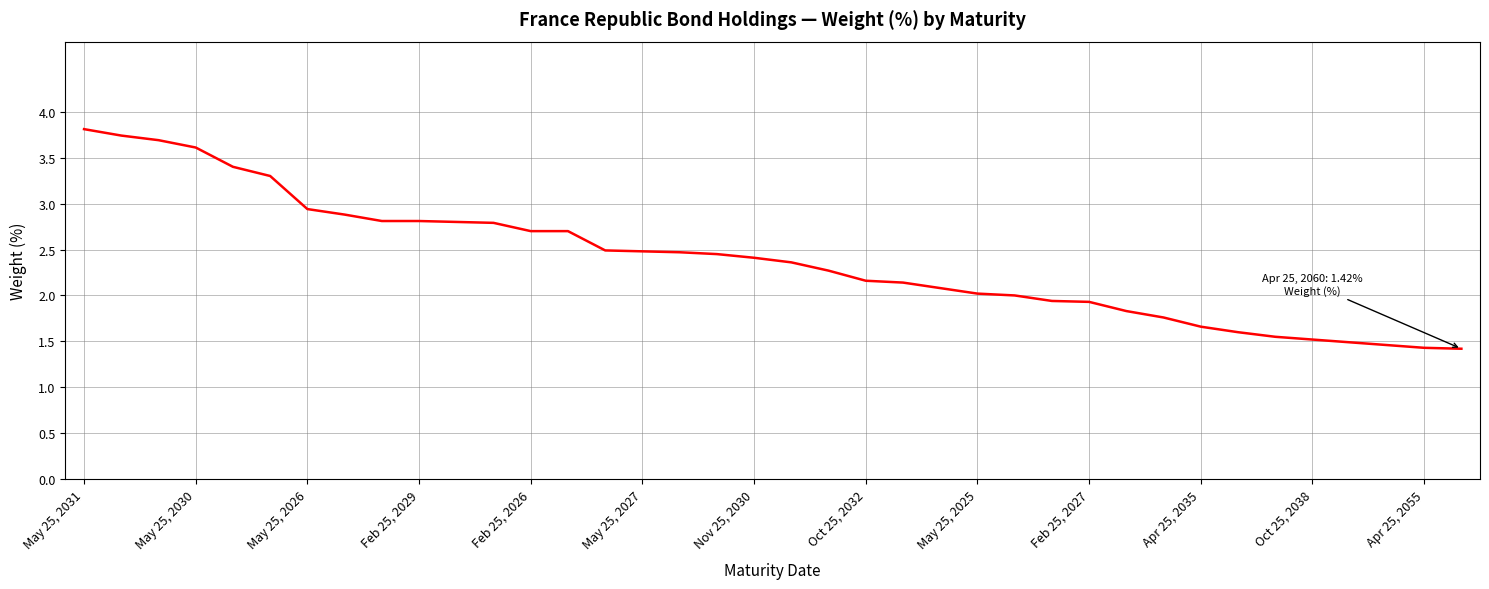

What is the difference between the maximum and minimum values?

2.4